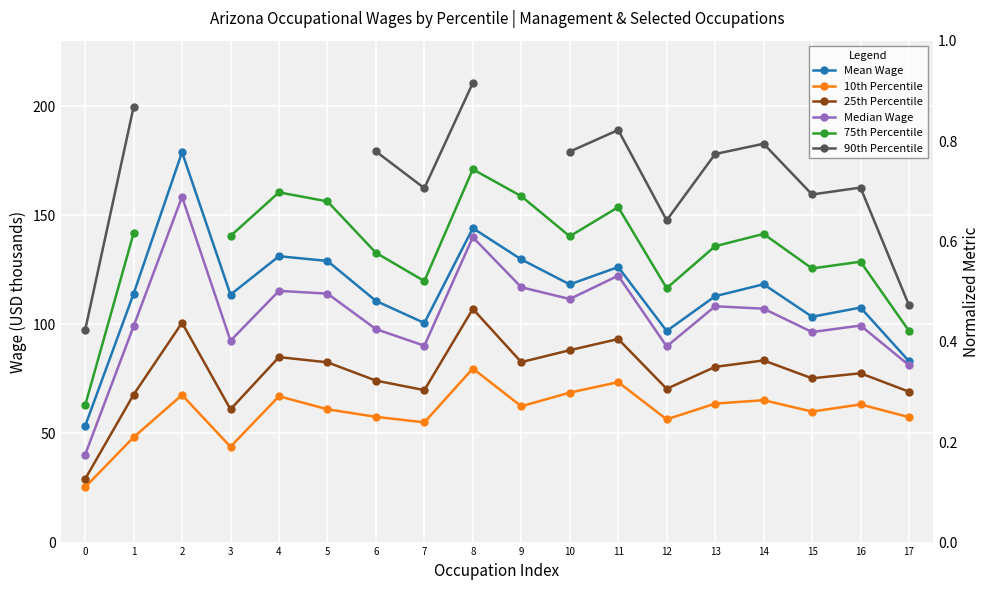

Where is the first local minimum for 10th Percentile?

3